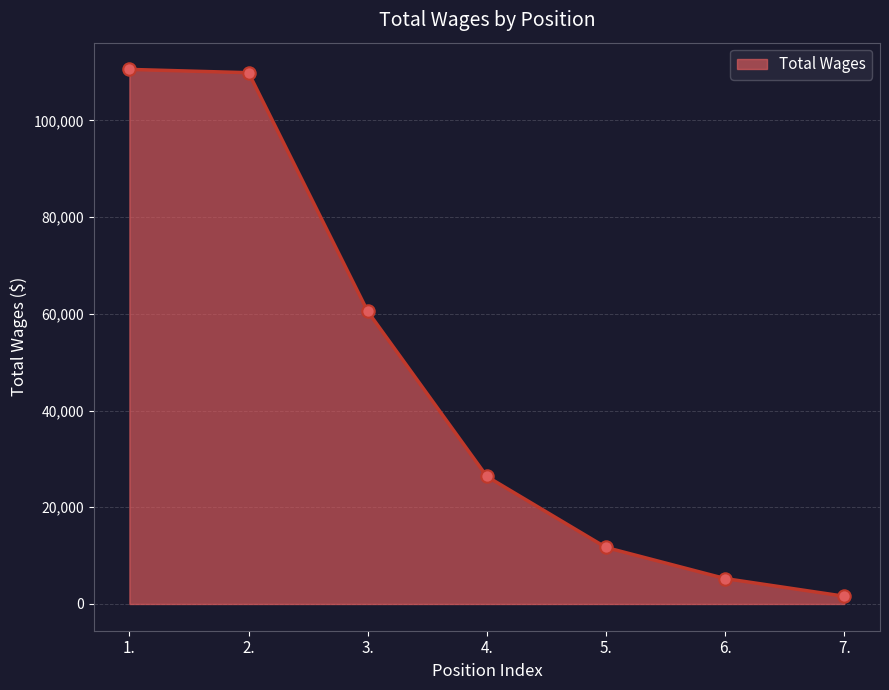

What is the ratio of the value at 3. to the value at 4.?

2.3